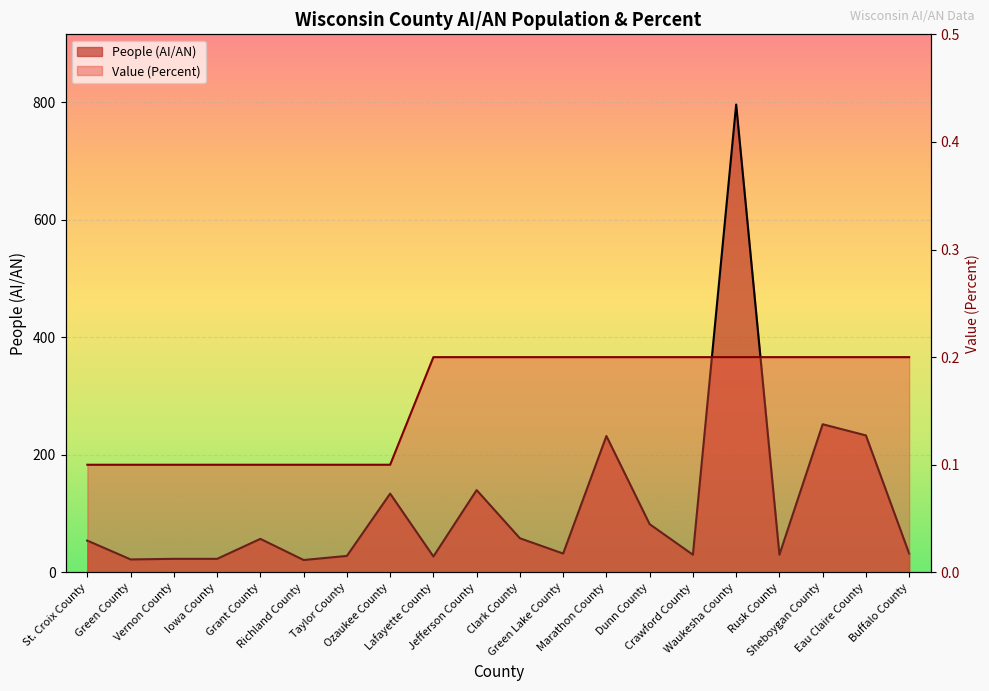

What is the smallest value displayed?

0.1